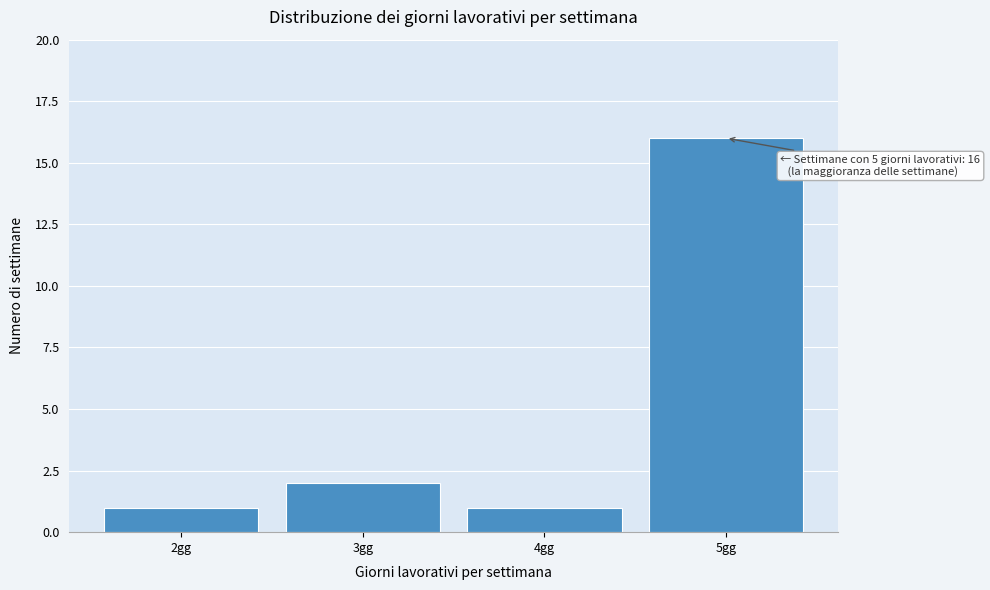

Which range on the x-axis has the tallest bar?

4.5 to 5.5